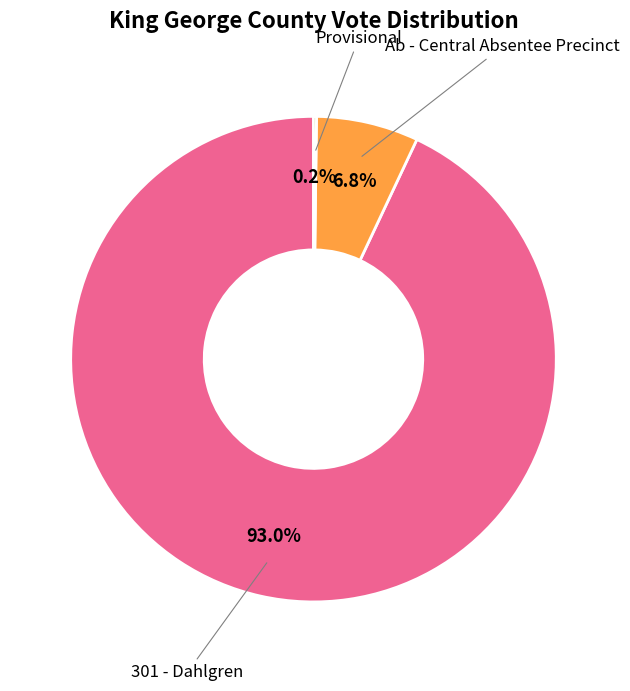

To the nearest percent, what is the difference between the largest and smallest slice percentages?

93%